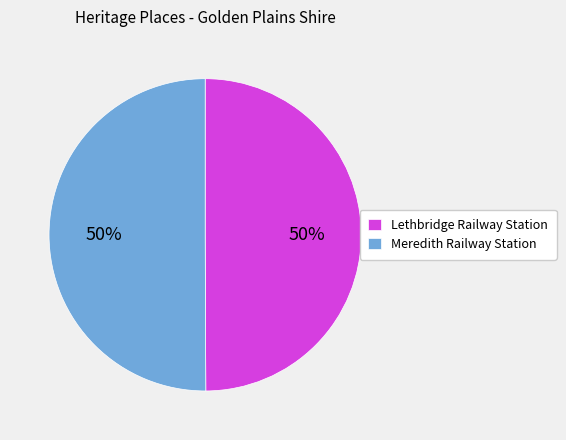

Do Meredith Railway Station and Lethbridge Railway Station together represent more than half of the pie?

Yes